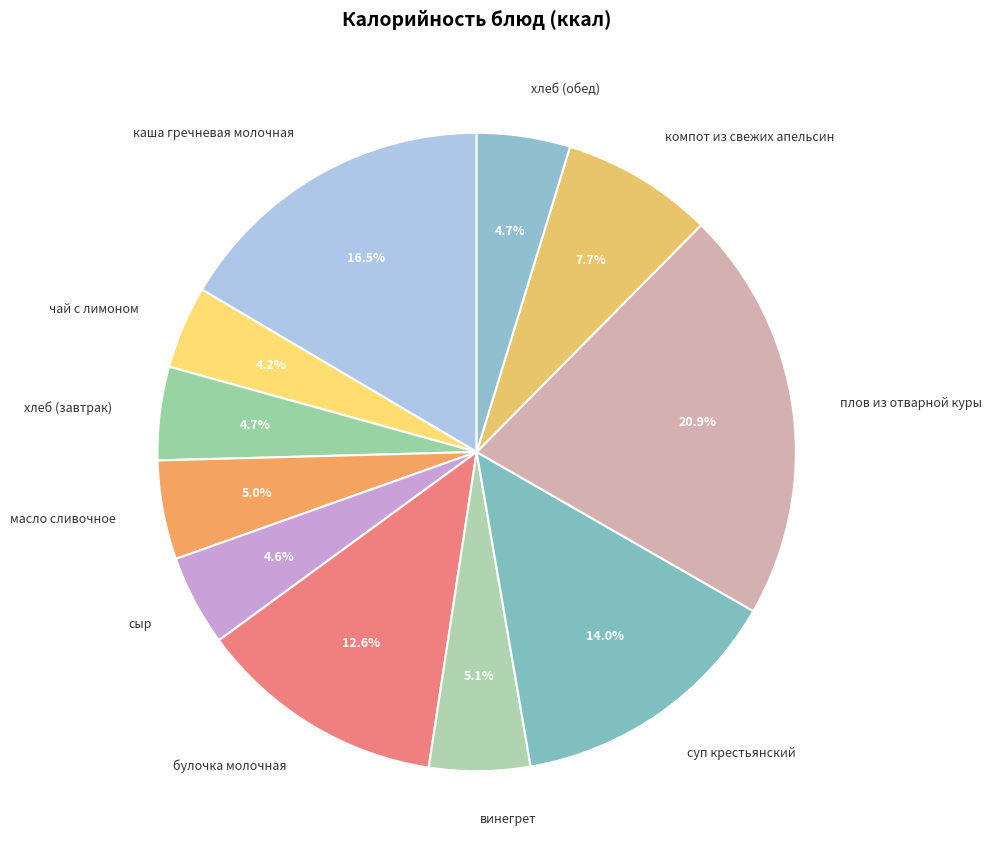

Which category has the biggest portion of the pie?

плов из отварной куры